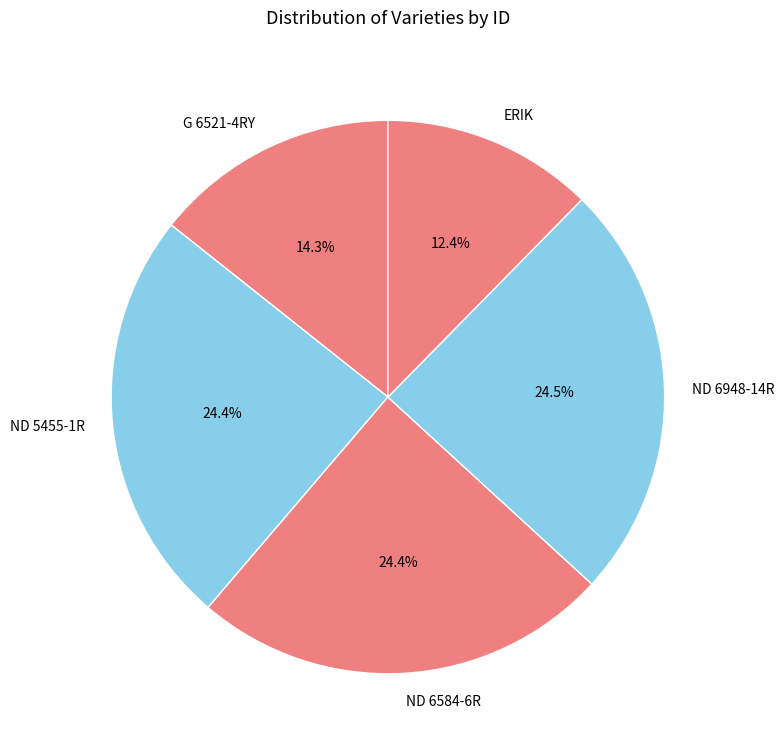

What is the ratio of the value at ERIK to the value at ND 5455-1R?

0.5